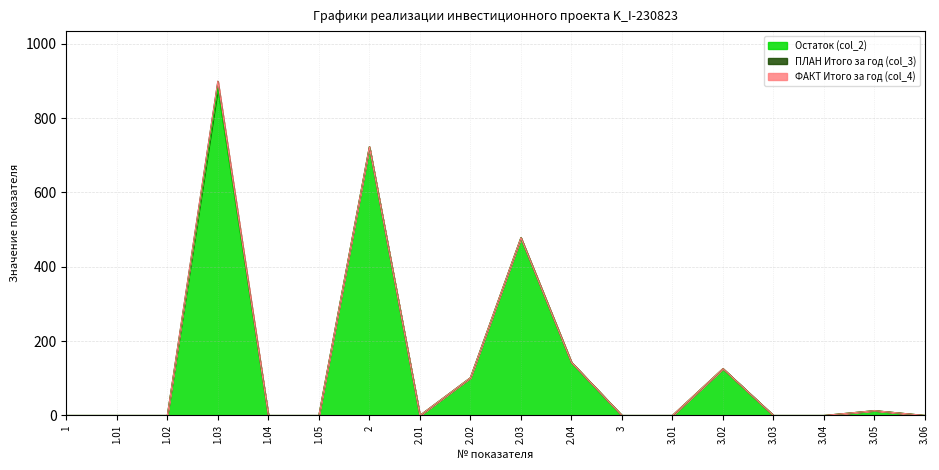

How many lines are shown in the chart?

3